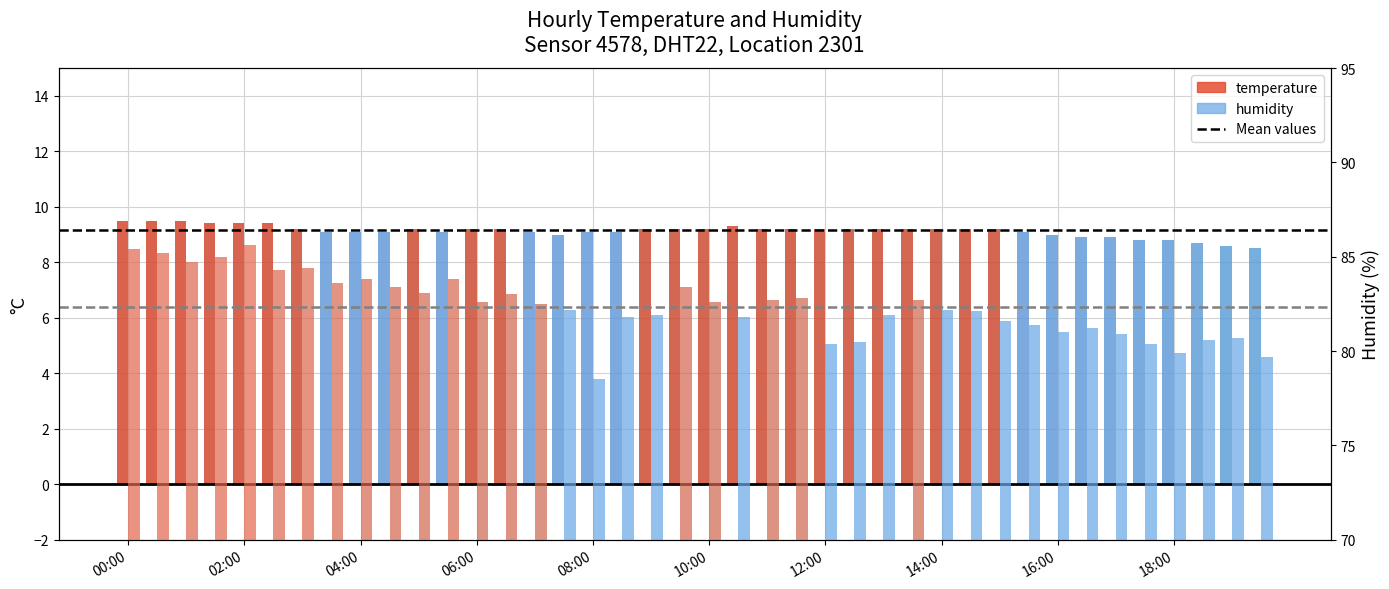

Is it true that humidity equals 110.9 at 16:00?

False